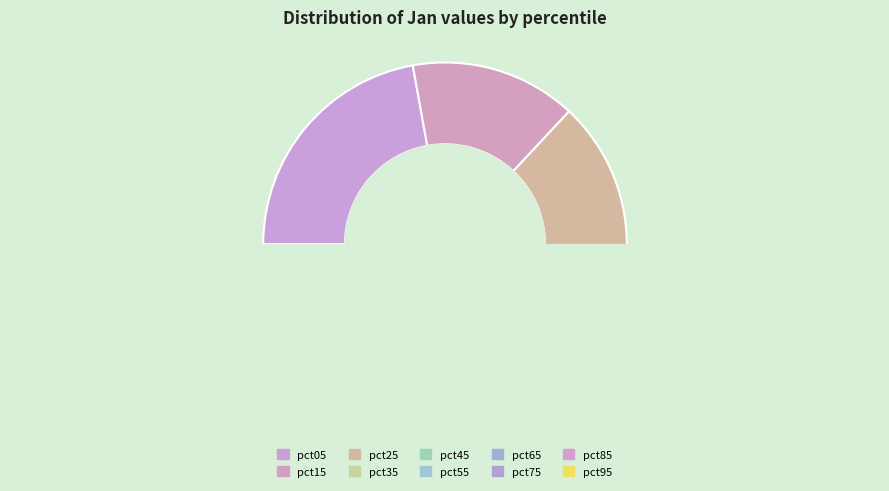

To the nearest percent, what is the combined percentage of pct25 and pct55?

21%